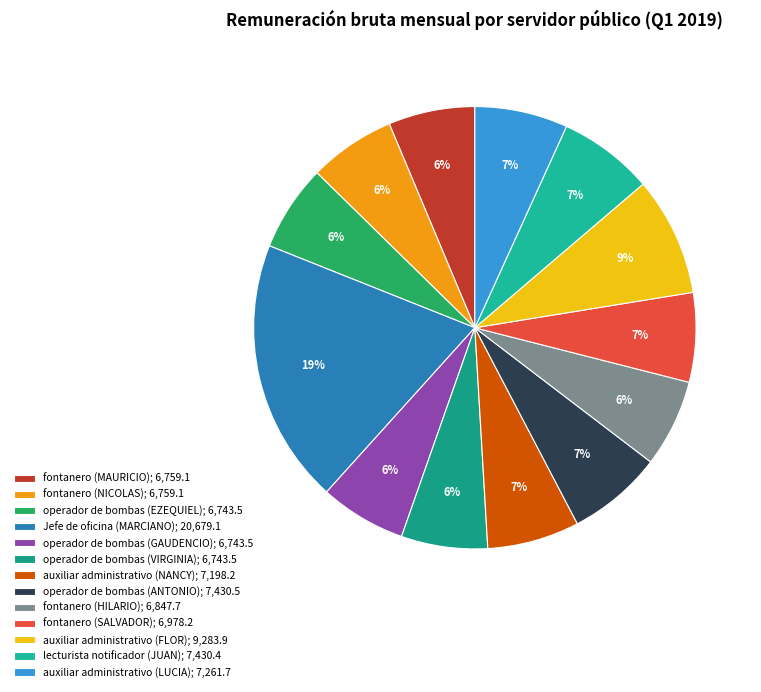

Is it true that fontanero (SALVADOR) is 7% of the pie?

True